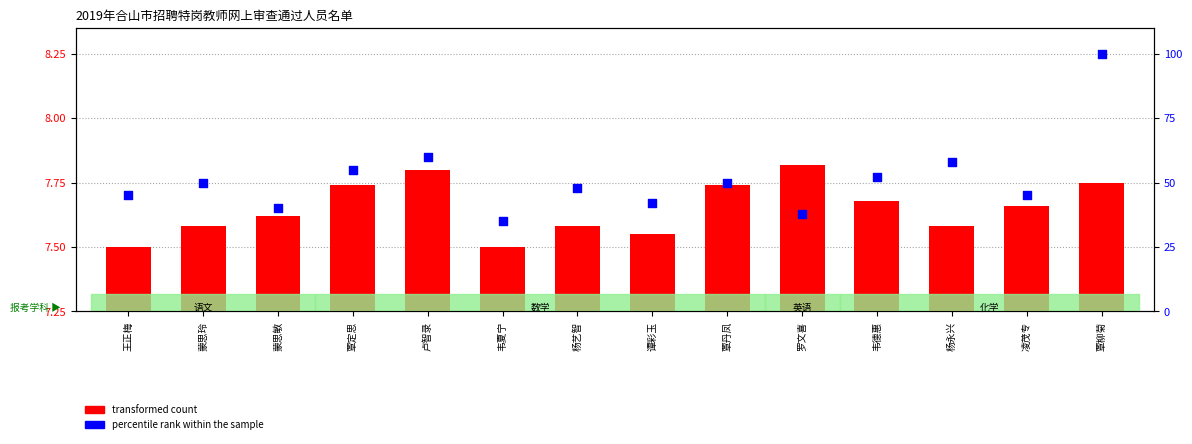

Which series reaches the maximum Y coordinate?

percentile rank within the sample